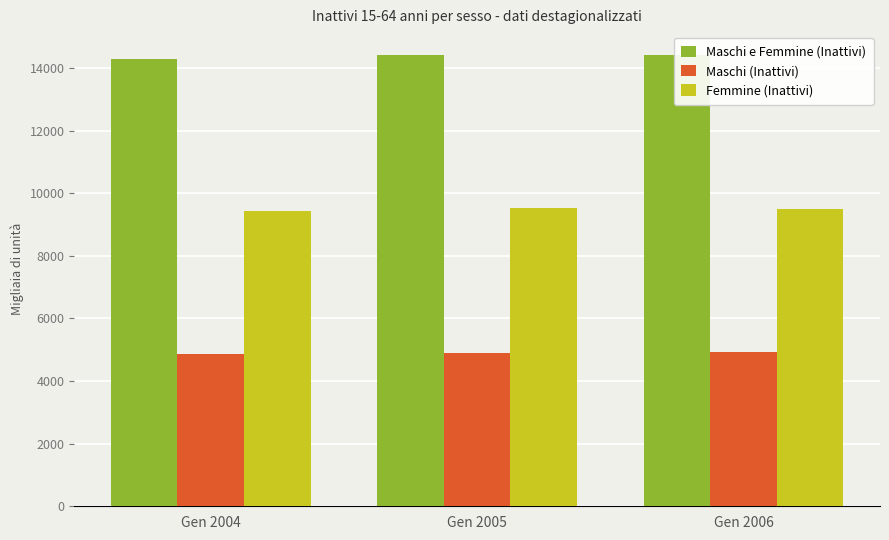

What is the value of the Femmine (Inattivi) bar at the 2nd from the left?

9521.7